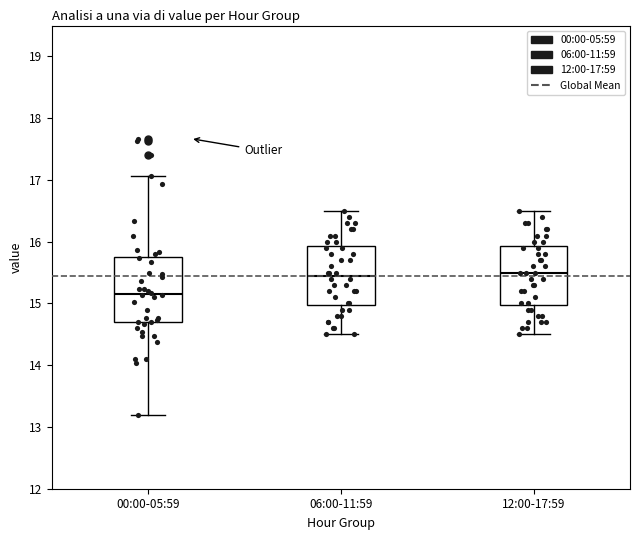

Comparing the boxes themselves (not the whiskers), which one is the tallest?

00:00-05:59